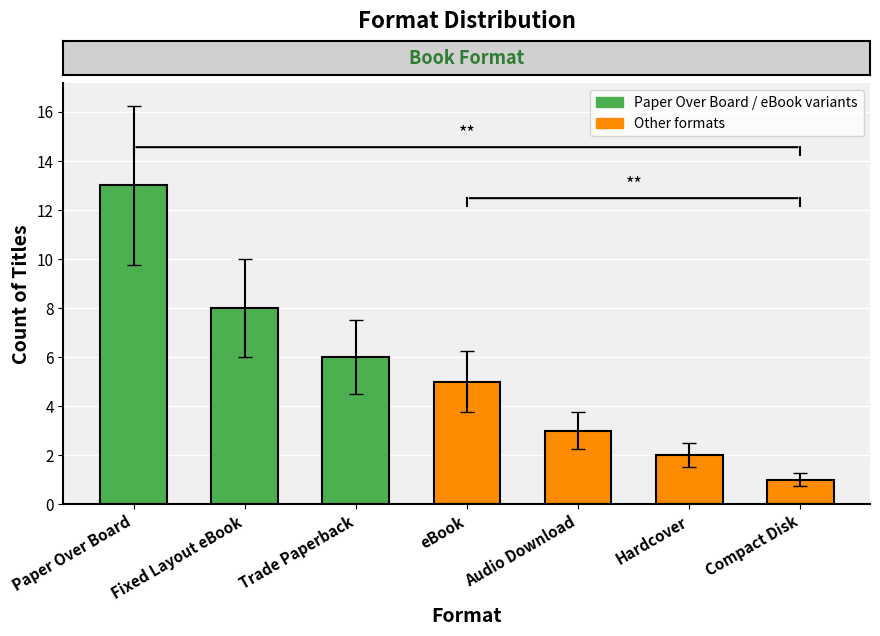

What is the difference between the second highest and minimum values?

7